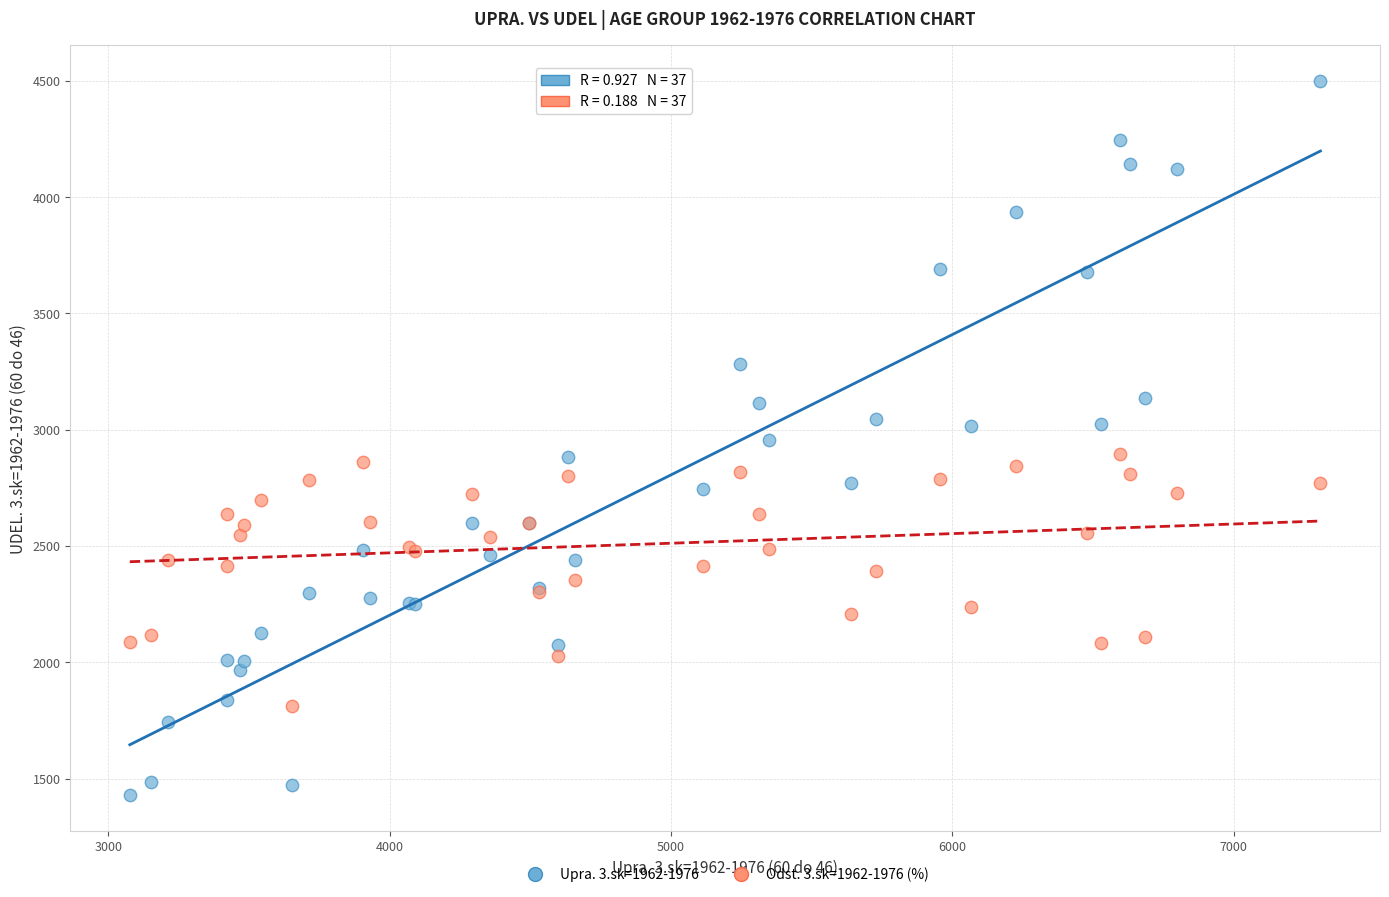

Which series reaches the minimum Y coordinate?

Upra. 3.sk=1962-1976